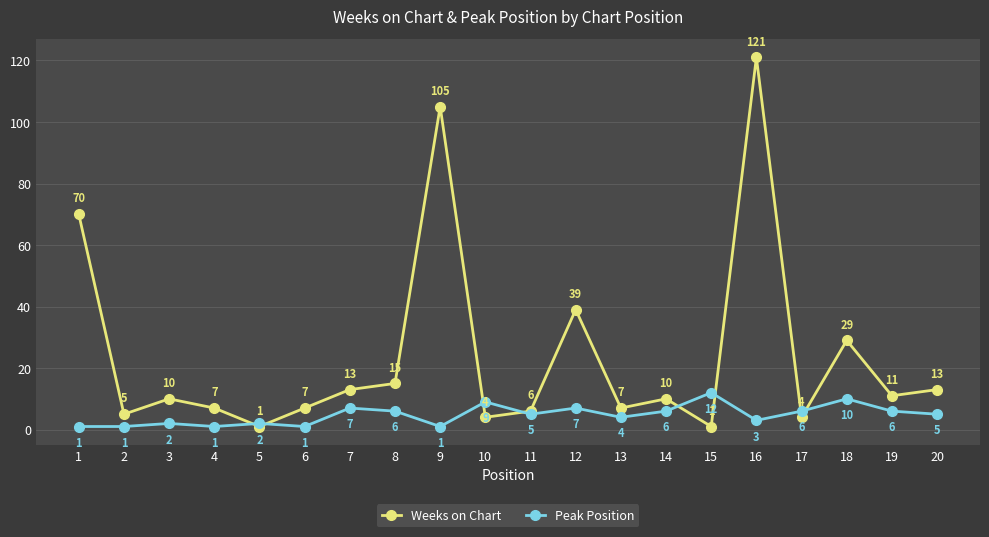

What is the sum of all Weeks on Chart values?

478